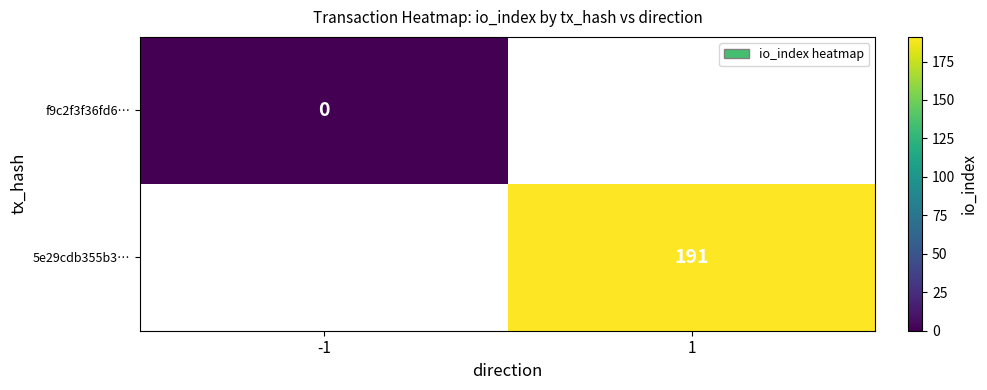

The value of 5e29cdb355b3… at 1 is 191. True or false?

True